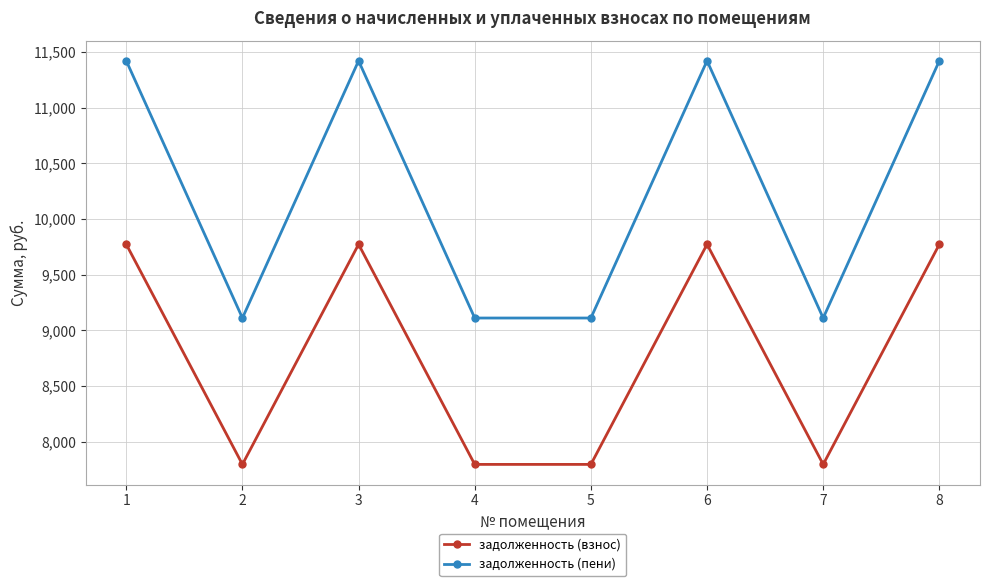

How many categories are shown in the chart?

8